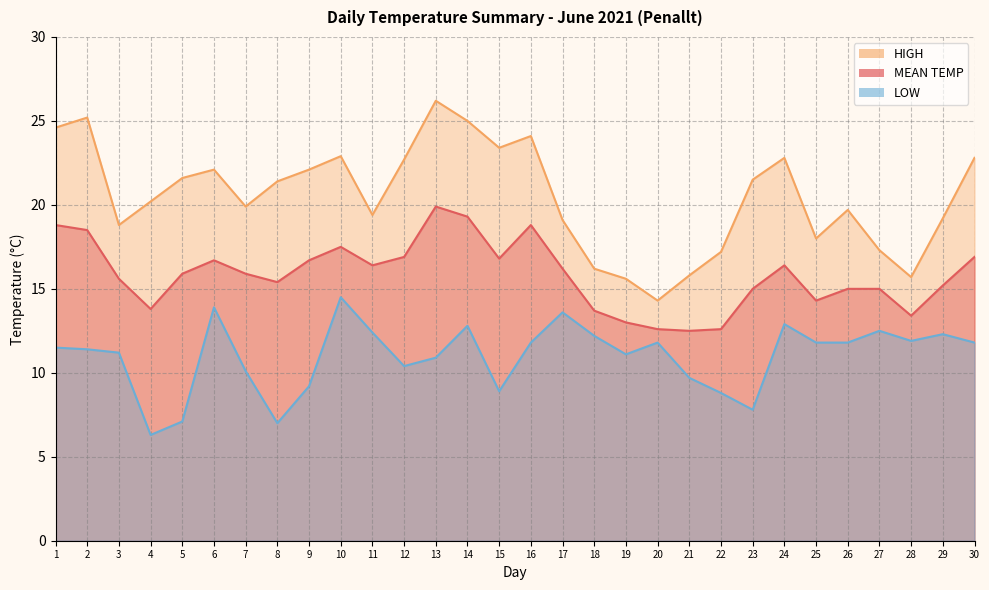

Which series has the largest total across all categories?

HIGH